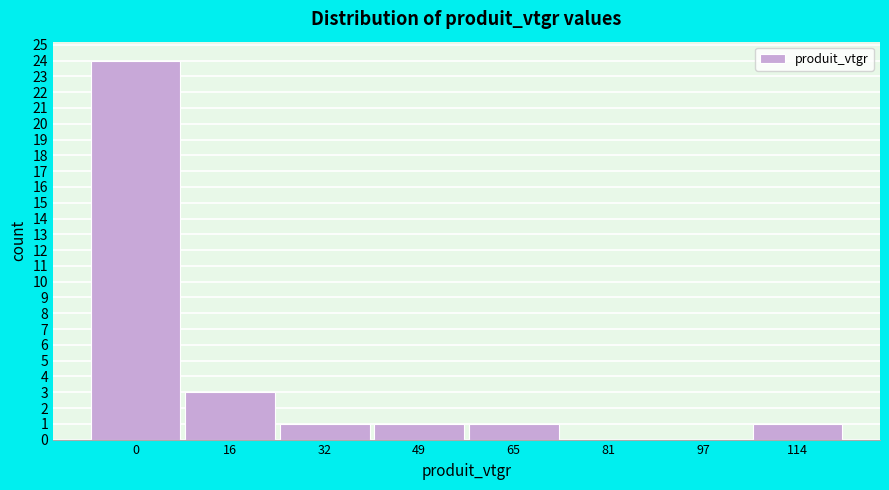

Reading left to right, extract all data points from this chart.

0=24	16=3	32=1	49=1	65=1	81=0	97=0	114=1